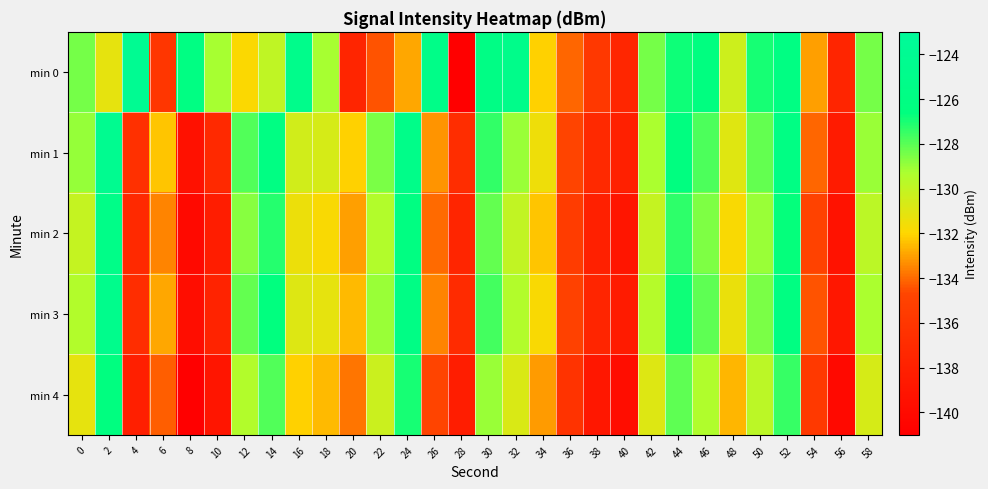

Reading right to left, extract all data points from this chart.

min 0: 58=-128.5	56=-137.5	54=-133.0	52=-126.1	50=-127.0	48=-130.4	46=-126.4	44=-126.8	42=-128.5	40=-137.5	38=-135.9	36=-134.1	34=-132.1	32=-125.2	30=-125.8	28=-140.9	26=-125.4	24=-132.9	22=-134.5	20=-137.6	18=-129.2	16=-124.9	14=-129.9	12=-131.9	10=-129.2	8=-126.0	6=-136.0	4=-124.0	2=-131.2	0=-128.4
min 1: 58=-129.0	56=-138.5	54=-134.1	52=-125.9	50=-128.2	48=-131.0	46=-127.8	44=-126.5	42=-129.3	40=-138.0	38=-137.2	36=-134.7	34=-131.5	32=-129.0	30=-127.4	28=-136.8	26=-133.2	24=-125.3	22=-128.5	20=-132.1	18=-130.7	16=-130.5	14=-126.1	12=-127.9	10=-137.2	8=-139.4	6=-132.3	4=-136.5	2=-124.3	0=-129.0
min 2: 58=-129.8	56=-139.3	54=-134.9	52=-126.7	50=-129.0	48=-131.8	46=-128.6	44=-127.3	42=-130.1	40=-139.0	38=-138.0	36=-135.5	34=-132.3	32=-130.0	30=-128.2	28=-137.5	26=-134.0	24=-126.2	22=-129.5	20=-133.0	18=-131.8	16=-131.4	14=-127.2	12=-128.7	10=-138.3	8=-140.1	6=-133.5	4=-137.2	2=-125.4	0=-130.1
min 3: 58=-129.3	56=-138.8	54=-134.4	52=-126.2	50=-128.5	48=-131.3	46=-128.1	44=-126.8	42=-129.6	40=-138.5	38=-137.5	36=-135.0	34=-131.8	32=-129.5	30=-127.7	28=-137.0	26=-133.5	24=-125.7	22=-129.0	20=-132.5	18=-131.2	16=-130.9	14=-126.6	12=-128.2	10=-137.7	8=-139.7	6=-132.9	4=-136.8	2=-124.8	0=-129.5
min 4: 58=-130.6	56=-140.1	54=-135.7	52=-127.5	50=-129.8	48=-132.6	46=-129.4	44=-128.1	42=-130.9	40=-139.8	38=-138.8	36=-136.3	34=-133.1	32=-130.8	30=-129.0	28=-138.3	26=-134.8	24=-127.0	22=-130.3	20=-133.8	18=-132.5	16=-132.1	14=-127.9	12=-129.5	10=-139.0	8=-141.0	6=-134.2	4=-138.1	2=-126.5	0=-131.2